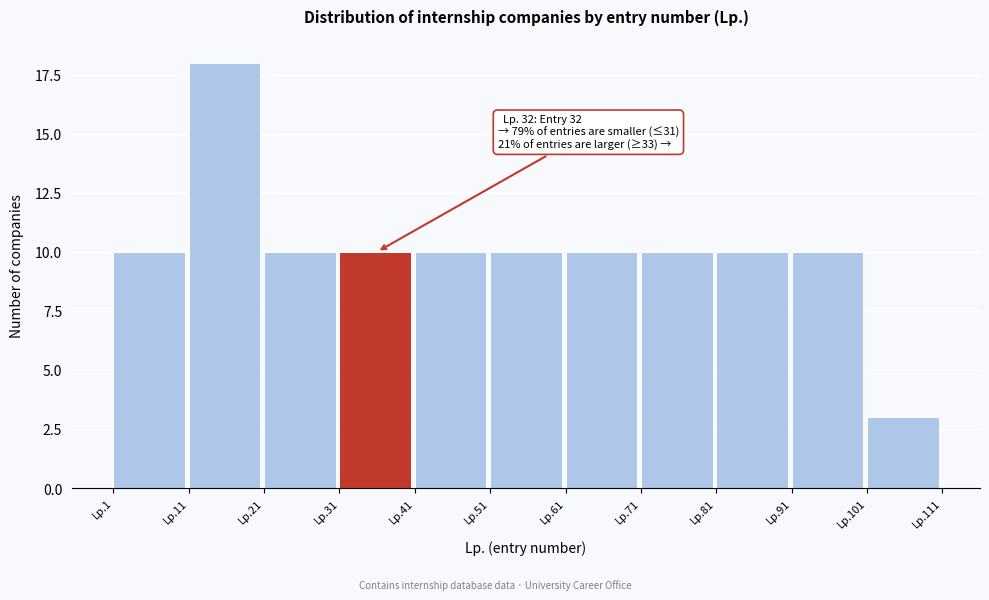

Reading right to left, what are all the values shown in this chart?

Lp.101=3	Lp.91=10	Lp.81=10	Lp.71=10	Lp.61=10	Lp.51=10	Lp.41=10	Lp.31=10	Lp.21=10	Lp.11=18	Lp.1=10